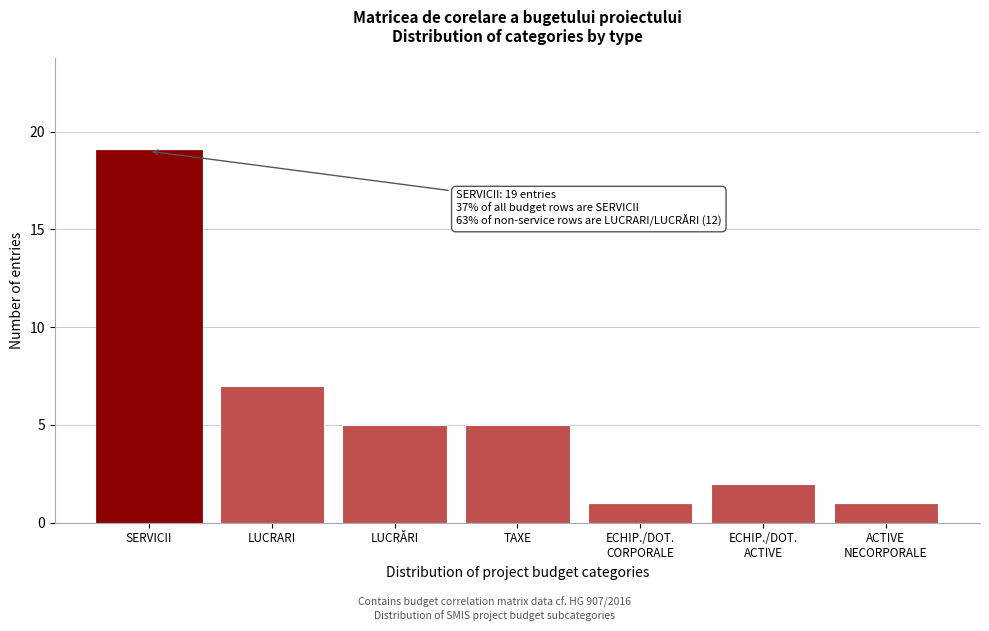

Reading left to right, transcribe all the data shown in this chart.

19	7	5	5	1	2	1